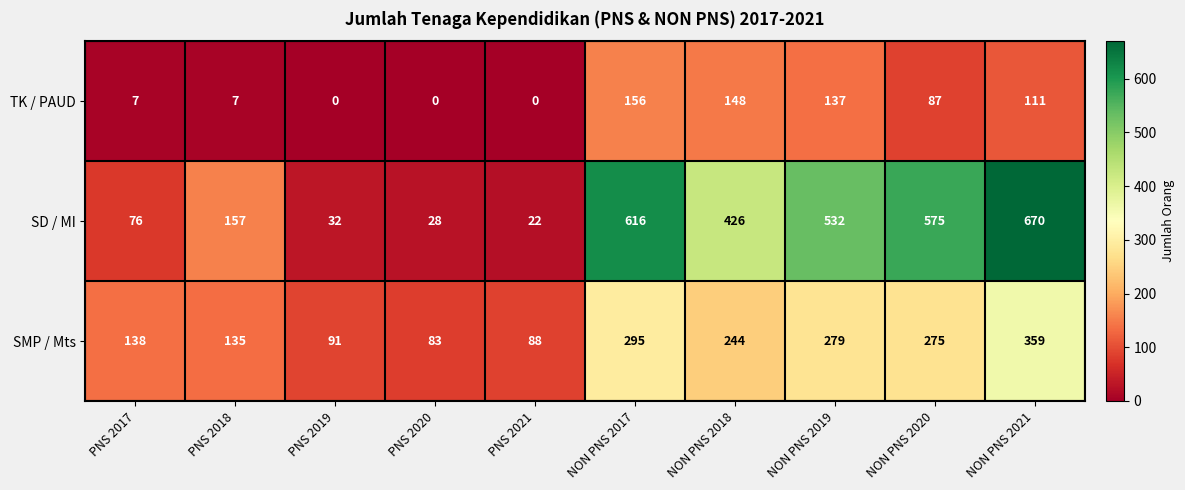

Rank the series by their average value, from lowest to highest.

TK / PAUD, SMP / Mts, SD / MI